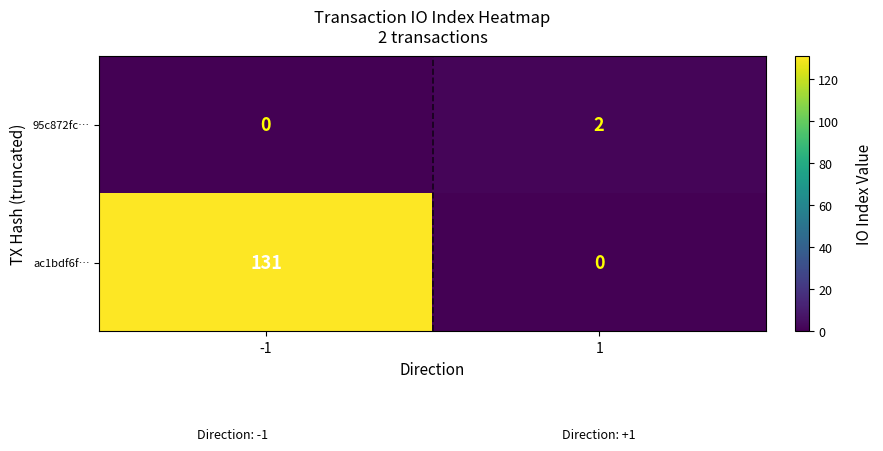

What is the difference between the ac1bdf6f… values at -1 and 1?

131